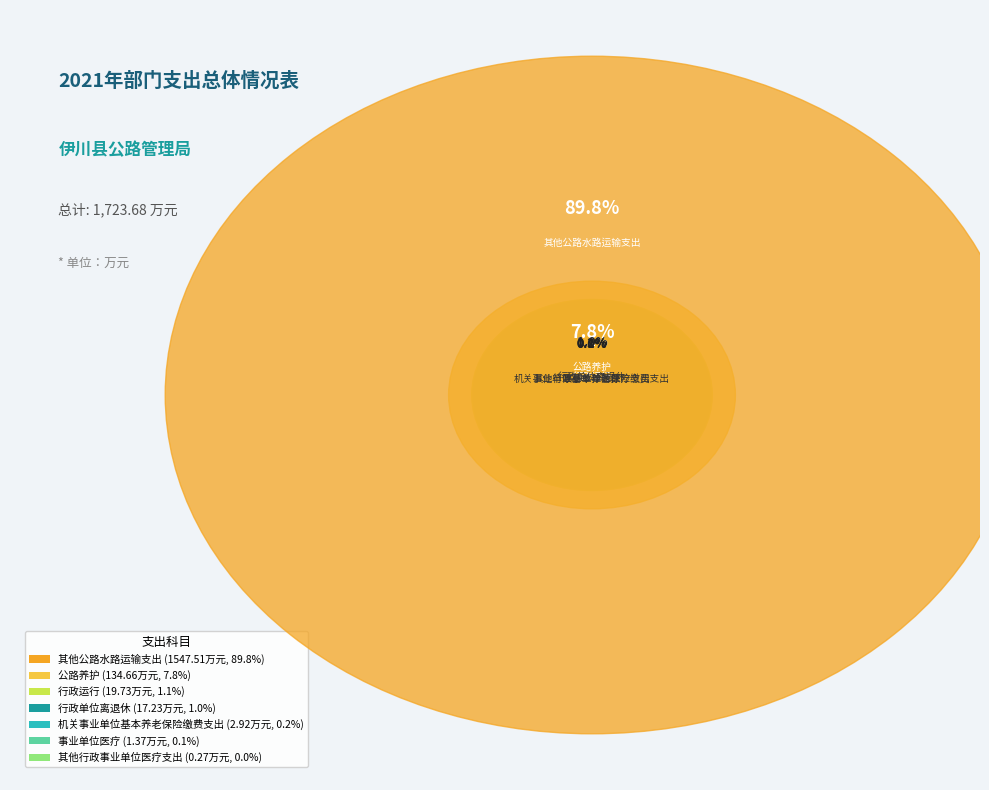

How many slices are in this pie chart?

7